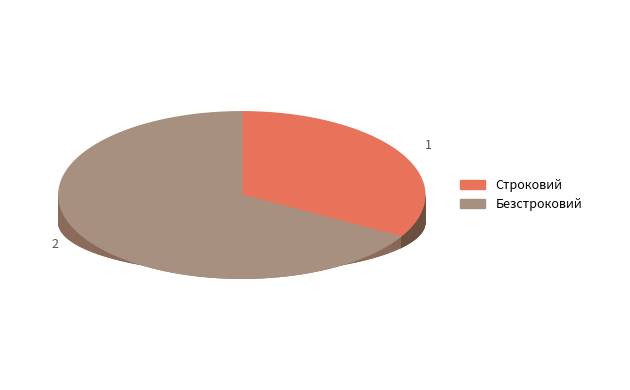

To the nearest percent, what portion does Безстроковий represent?

67%